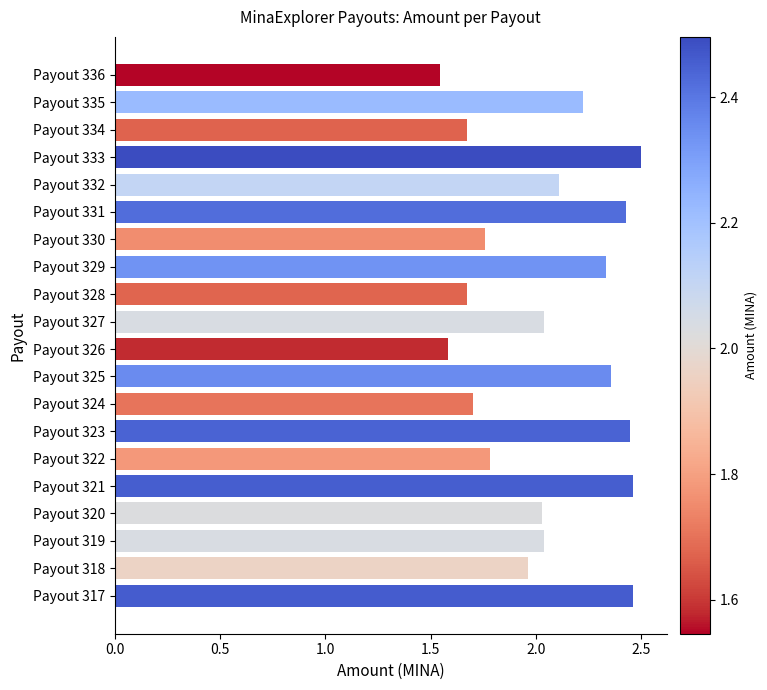

Which has a higher value, Payout 332 or Payout 335?

Payout 335